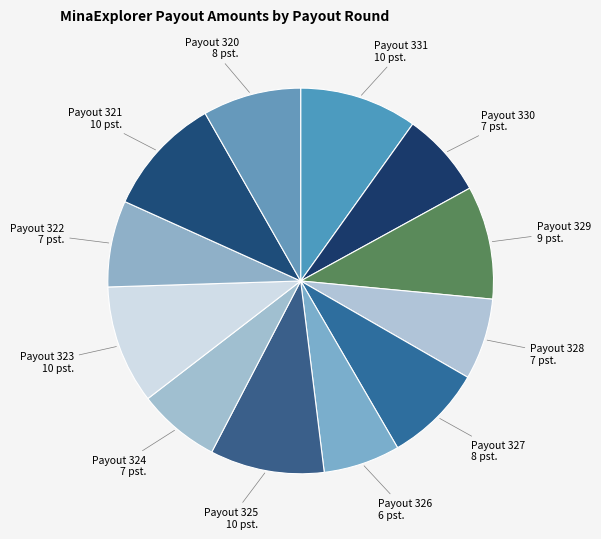

Does Payout 327 represent more than half of the total?

No